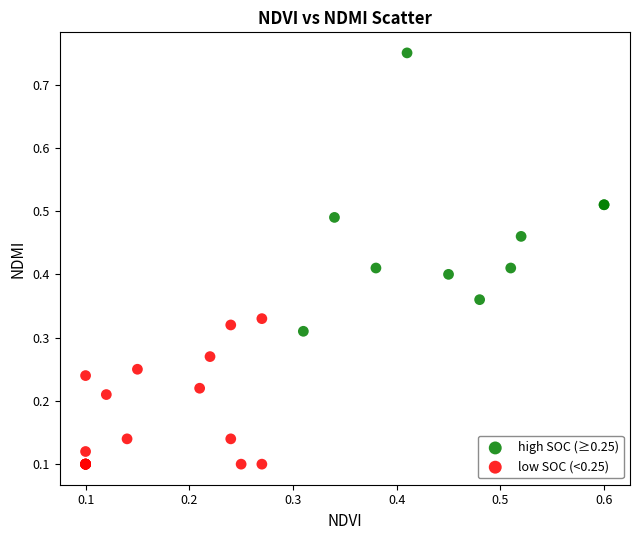

Which series contains the highest Y value?

high SOC (≥0.25)